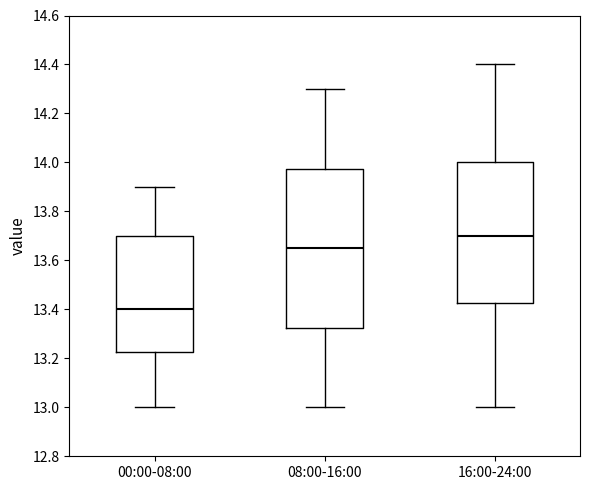

Which box has the highest median line?

16:00-24:00